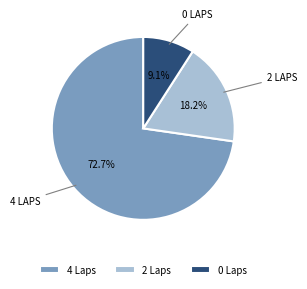

Is there any slice that represents more than half of the pie?

Yes